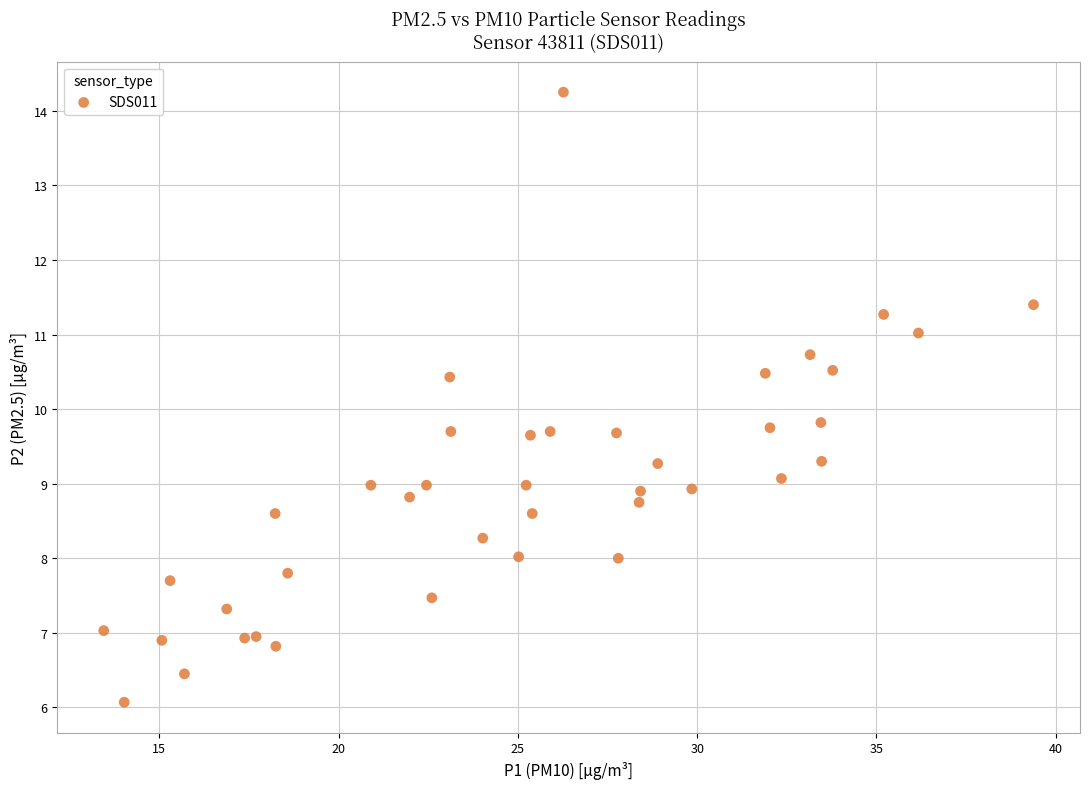

What is the range of Y values (max minus min)?

8.2